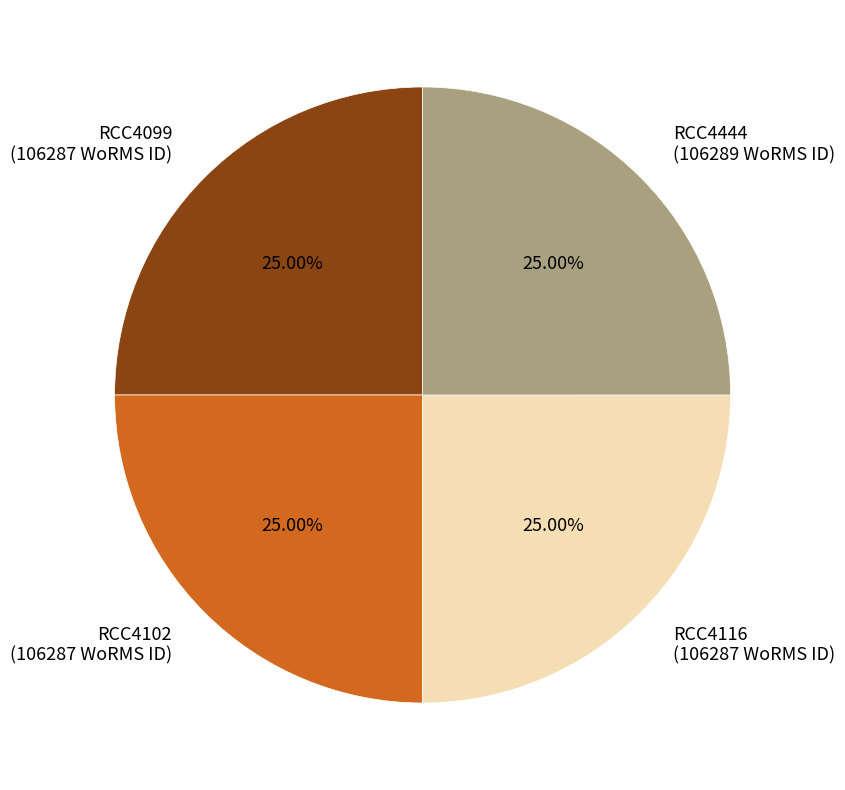

Does any single category account for the majority?

No